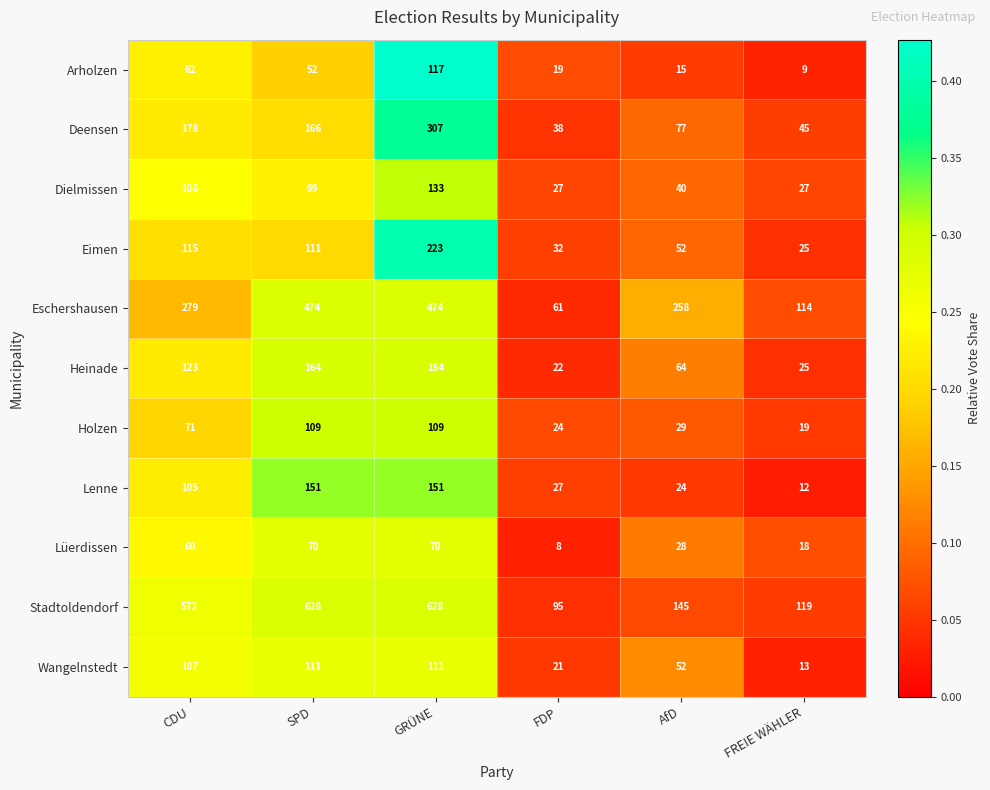

Rank the series by their maximum value, from highest to lowest.

Stadtoldendorf, Eschershausen, Deensen, Eimen, Heinade, Lenne, Dielmissen, Arholzen, Wangelnstedt, Holzen, Lüerdissen